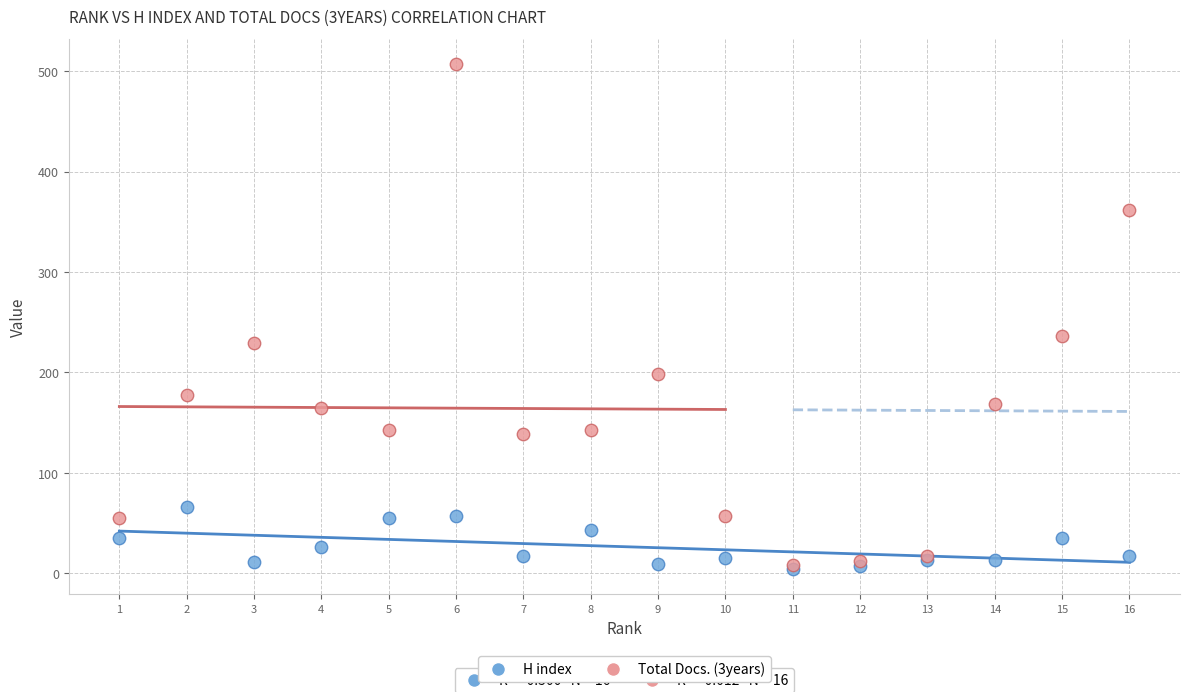

Across all series, what Y value is closest to 255?

236